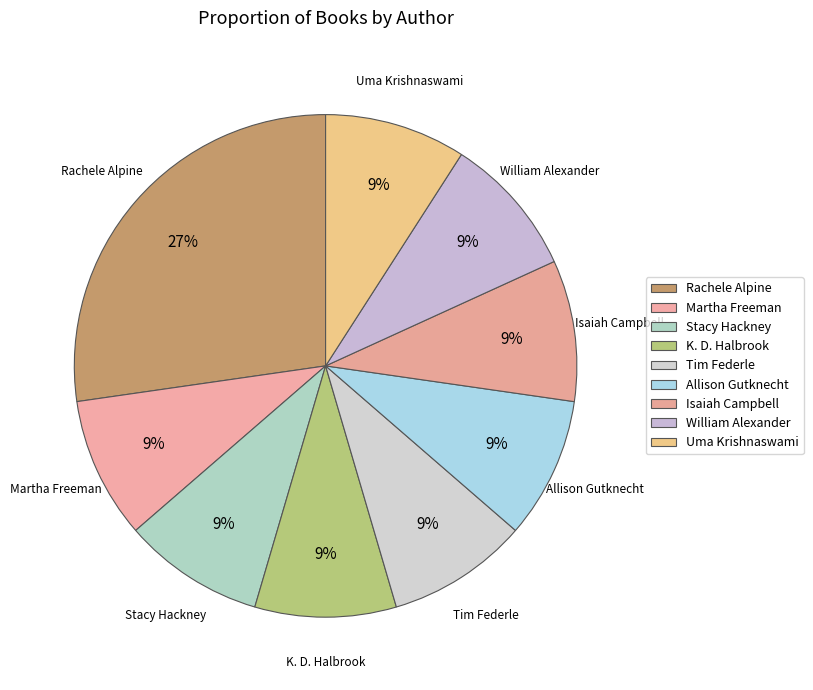

How many slices are in this pie chart?

9